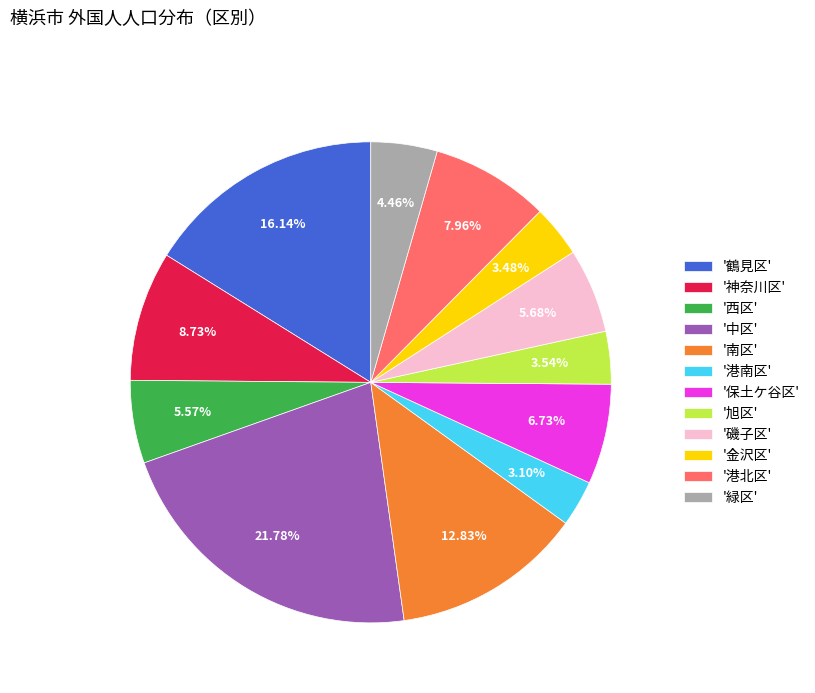

Approximately how many times larger is the value at '西区' compared to '港南区'?

1.8